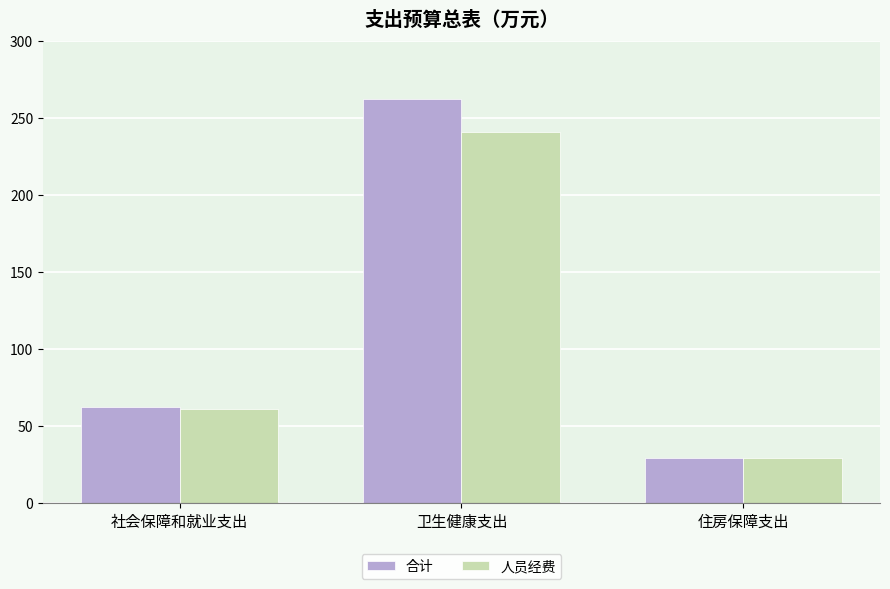

What is the highest value of the 人员经费 series?

241.0